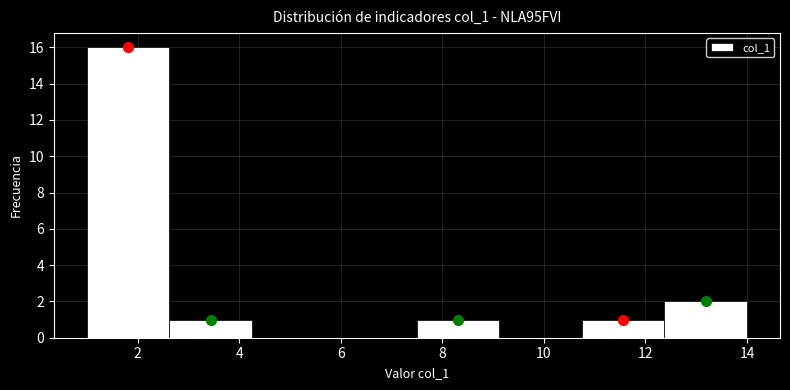

Over which range of the x-axis is the bar tallest?

1.0 to 2.6